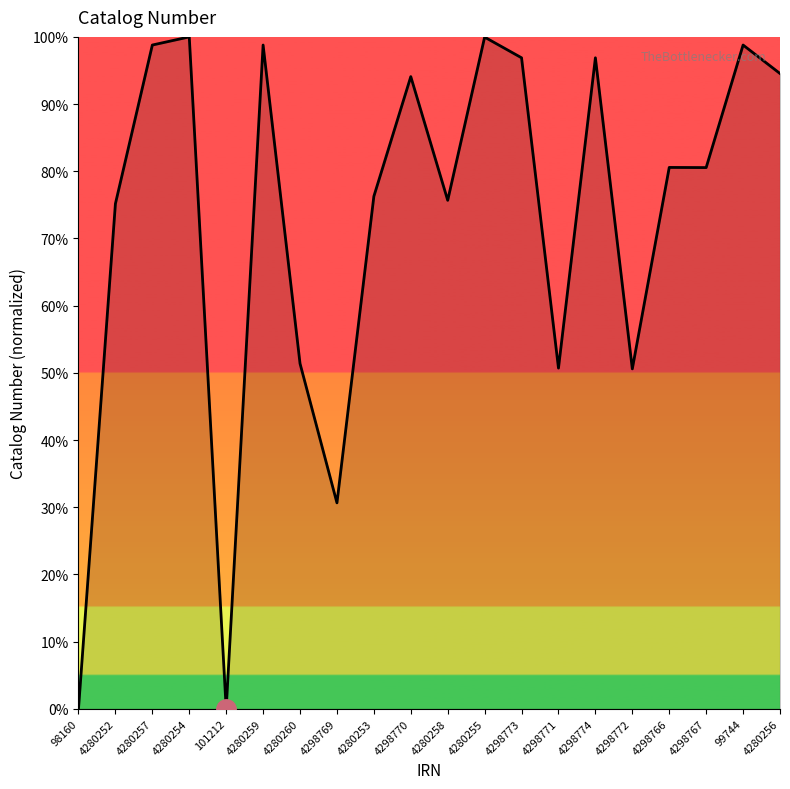

What is the sum of the values at 4298774 and 4280253?

173.2